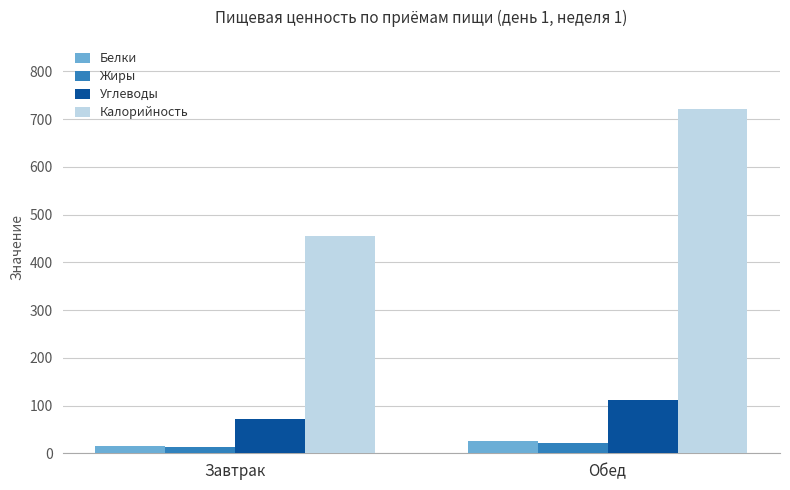

True or false: Углеводы has a value of 71.0 at Завтрак.

True